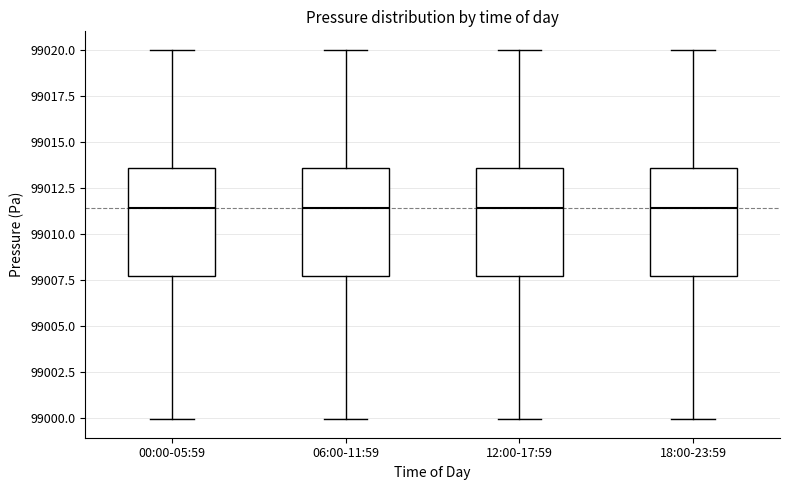

Where is the lower edge of the box for 12:00-17:59 on the y-axis? The values are not printed on the chart, so give them approximately, as read against the axis.

99007.5